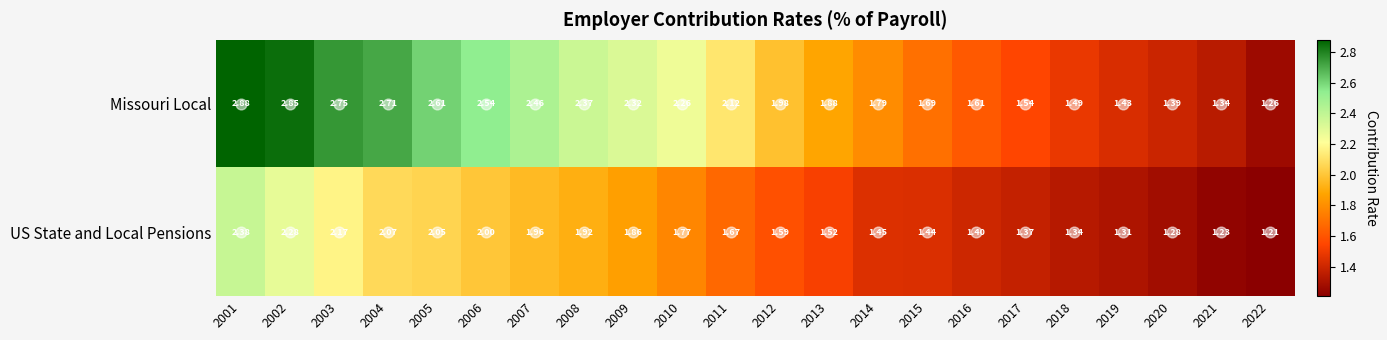

Which series changed the most between 2005 and 2007?

Missouri Local